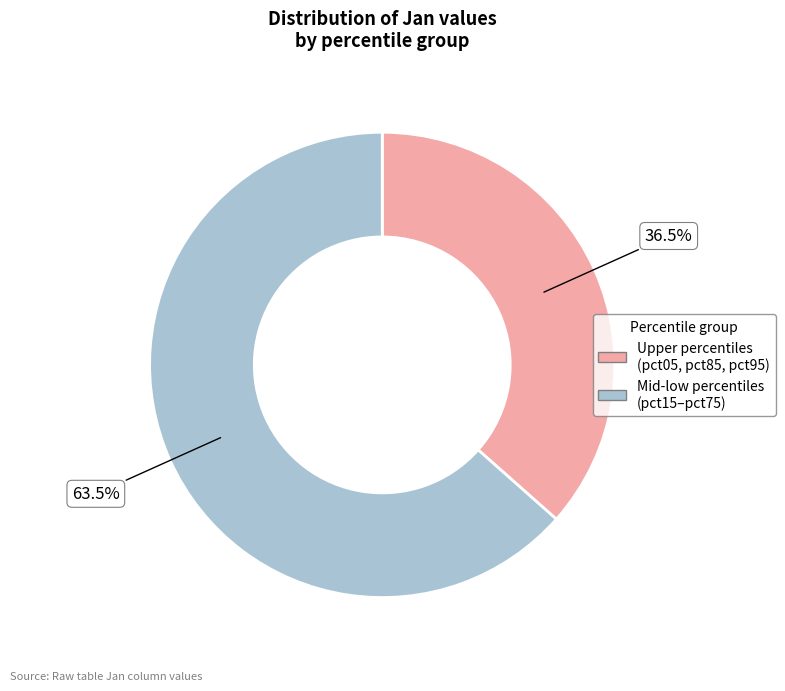

Is there a majority slice in this chart?

Yes